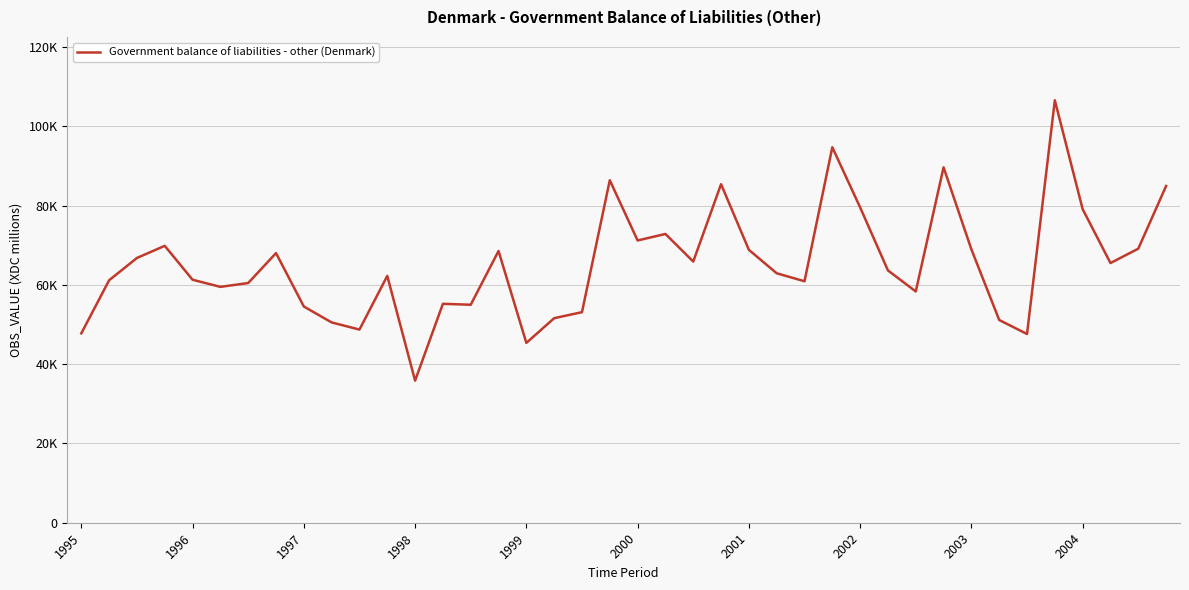

What is the value of the 29th point from the left?

79550